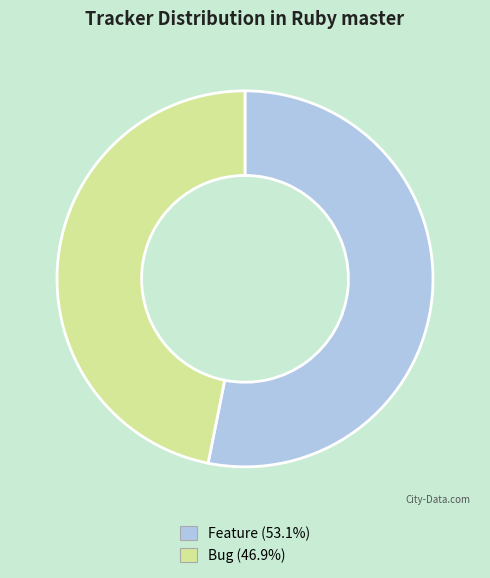

Is there a majority slice in this chart?

Yes